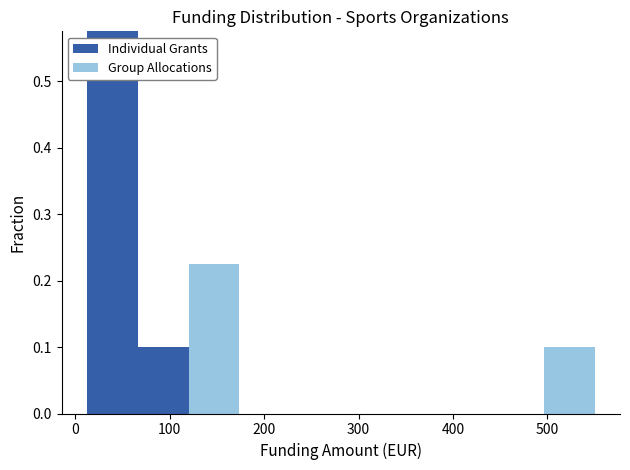

Reading left to right, list every stacked bar in this chart as the range it spans on the x-axis followed by its total height. Neither the bar edges nor the heights are printed on the chart, so give them approximately, as read against the axes.

10 to 70: 0.58
70 to 120: 0.10
120 to 170: 0.23
170 to 230: 0
230 to 280: 0
280 to 340: 0
340 to 390: 0
390 to 440: 0
440 to 500: 0
500 to 550: 0.10